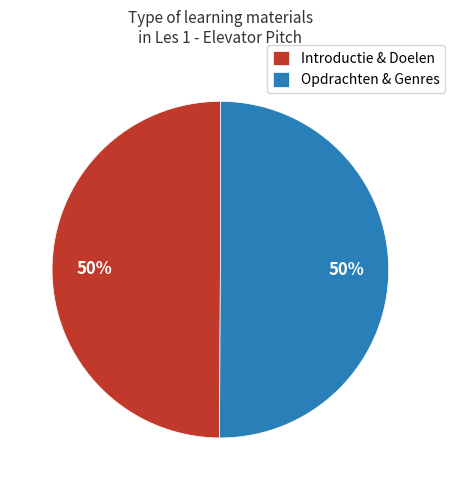

Is the sum of Introductie & Doelen and Opdrachten & Genres greater than half?

Yes